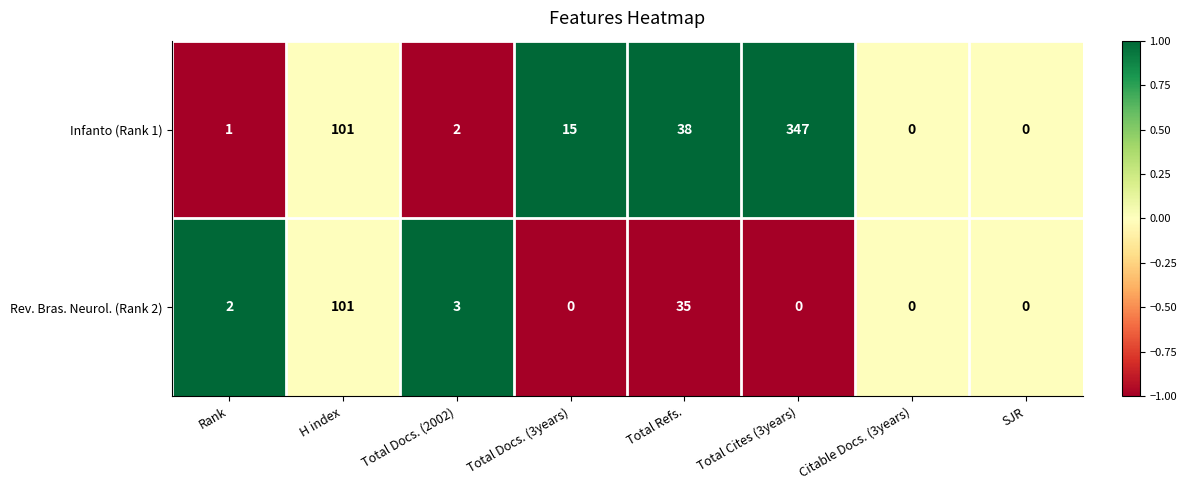

At which category does the chart reach its peak across all series?

Total Cites (3years)